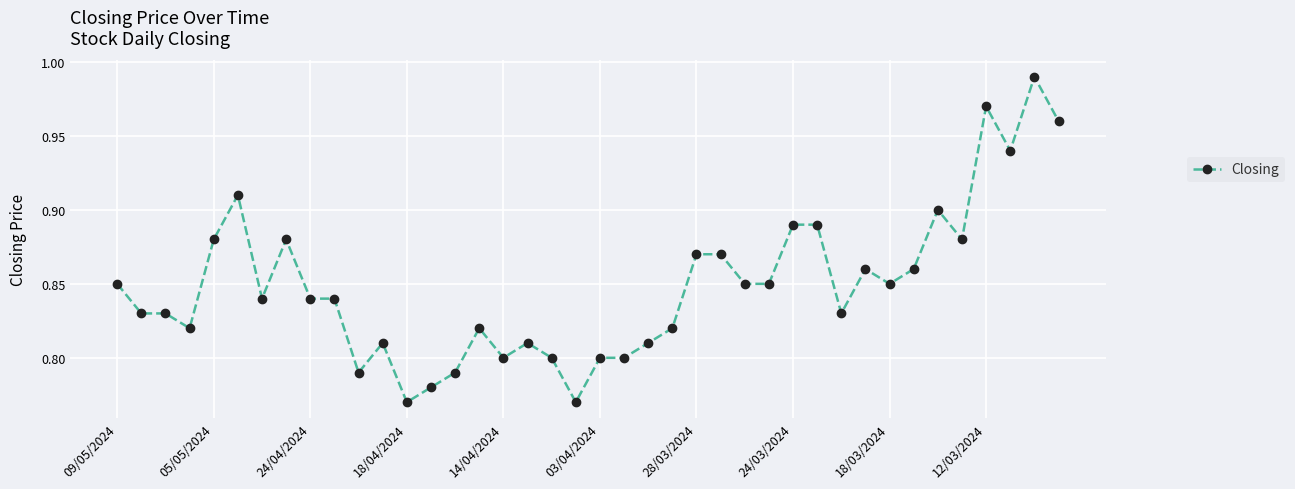

What is the sum of all values?

34.0